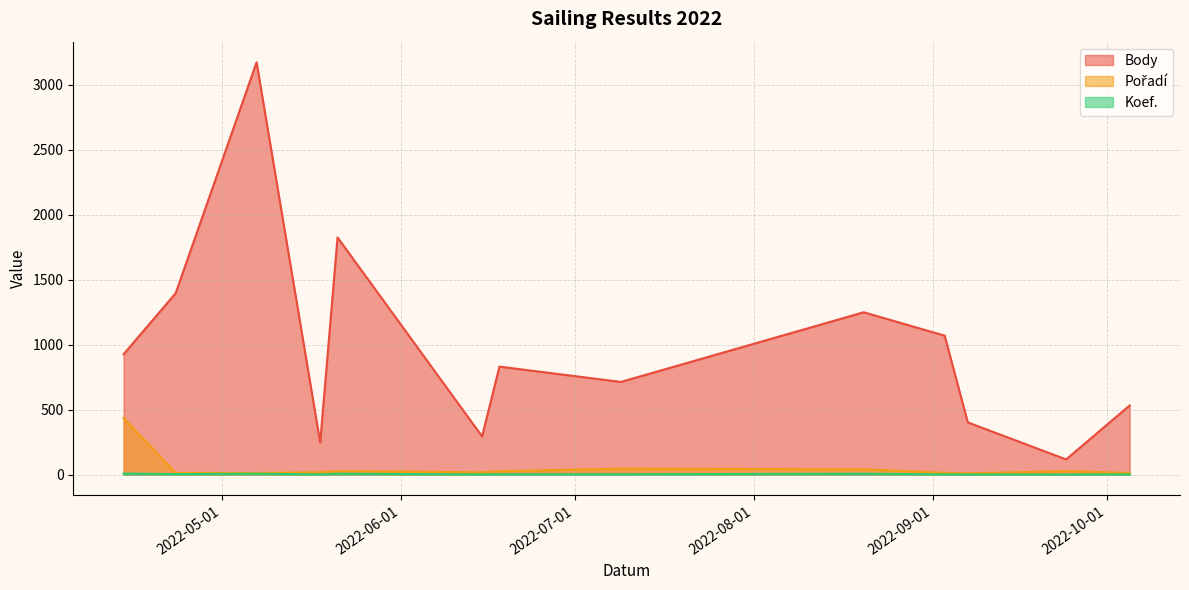

List the series in order of their peak value, lowest first.

Koef., Pořadí, Body